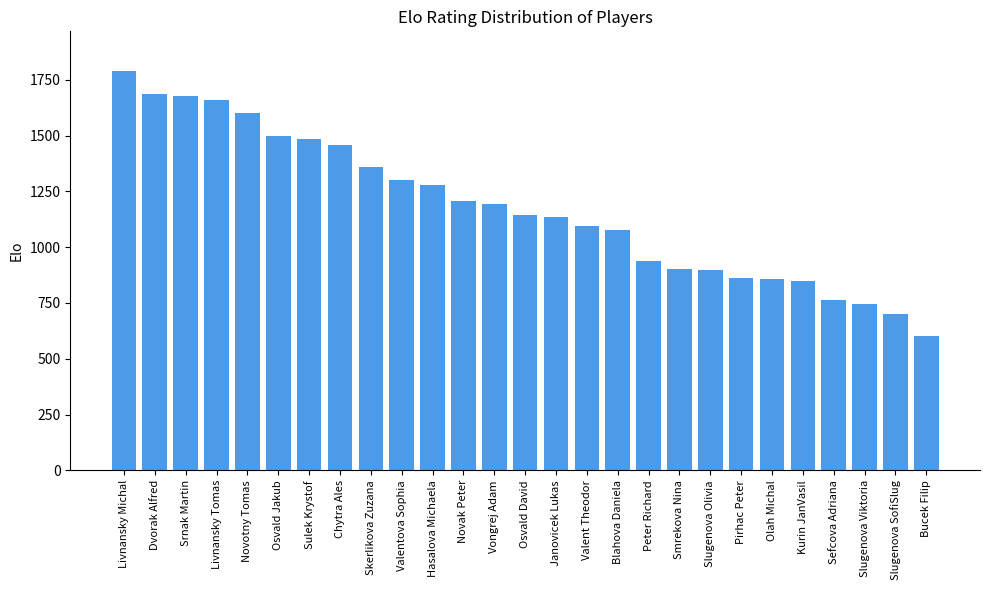

At which category does the chart reach its minimum across all series?

Bucek Filip